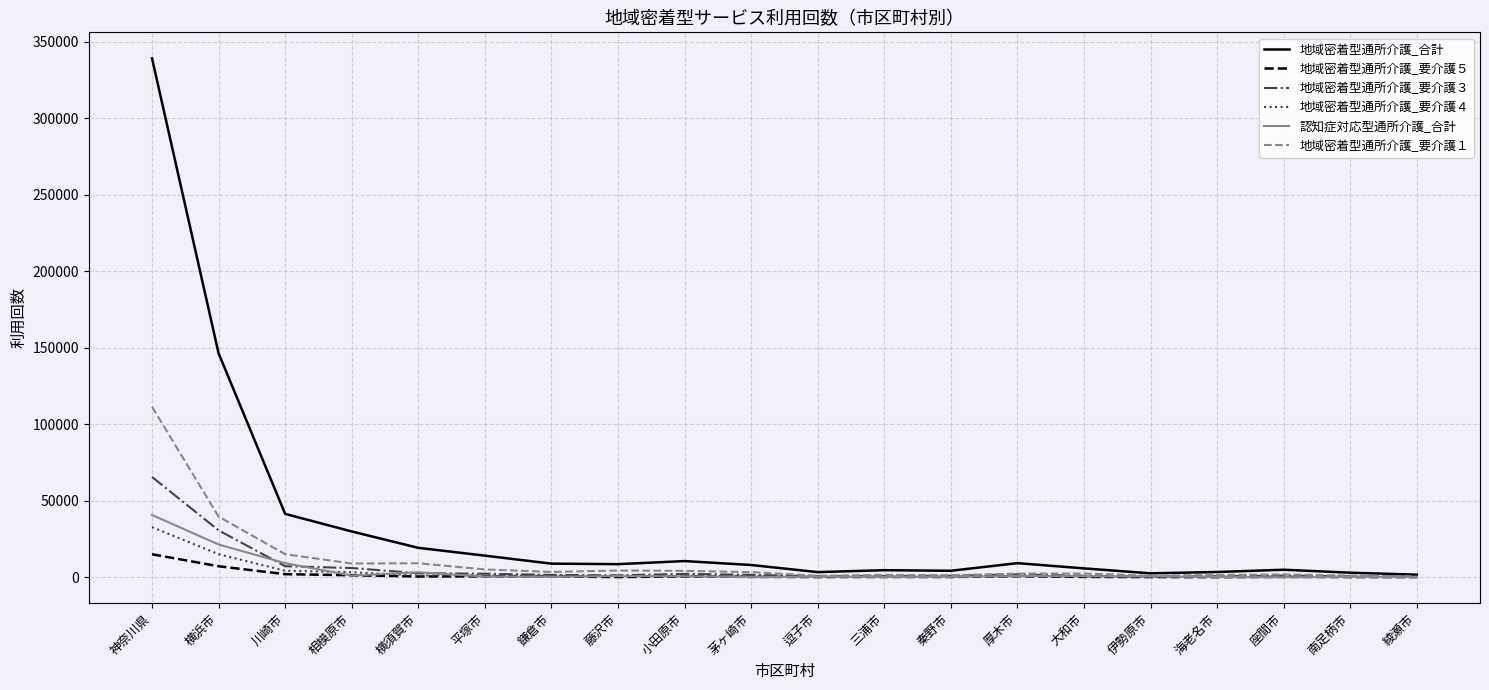

What is the greatest value displayed?

339284